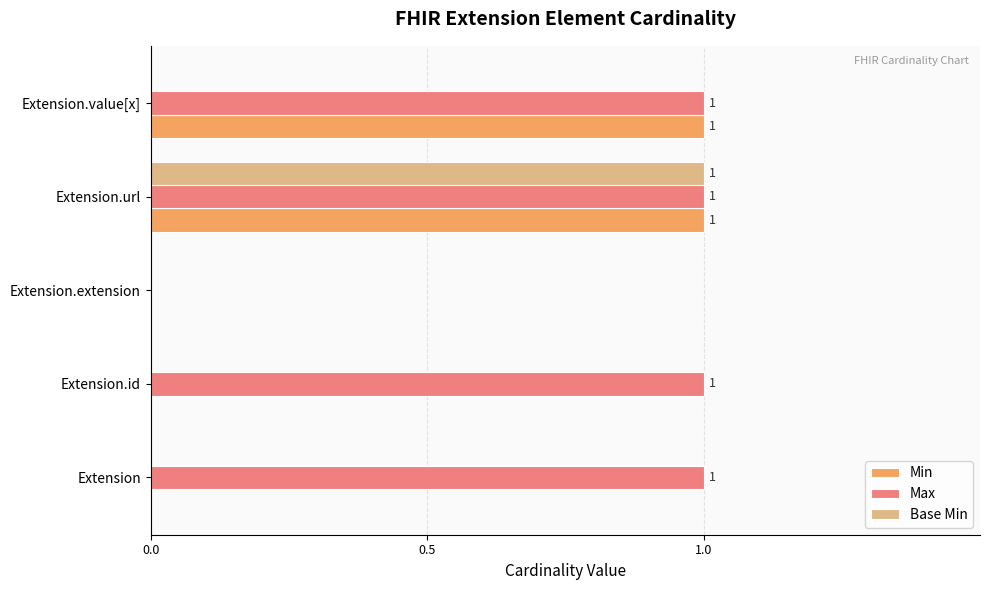

At which label is Max closest to 0?

Extension.extension